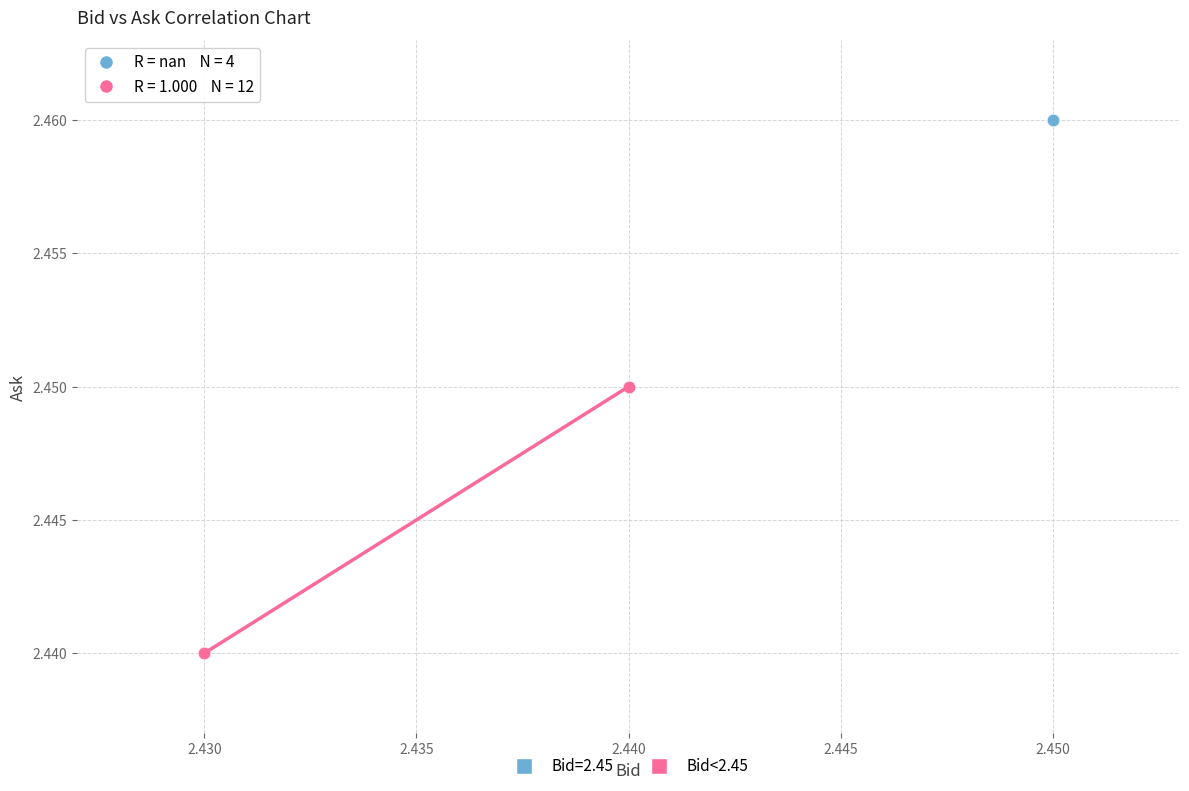

Which series reaches the minimum Y coordinate?

Bid<2.45